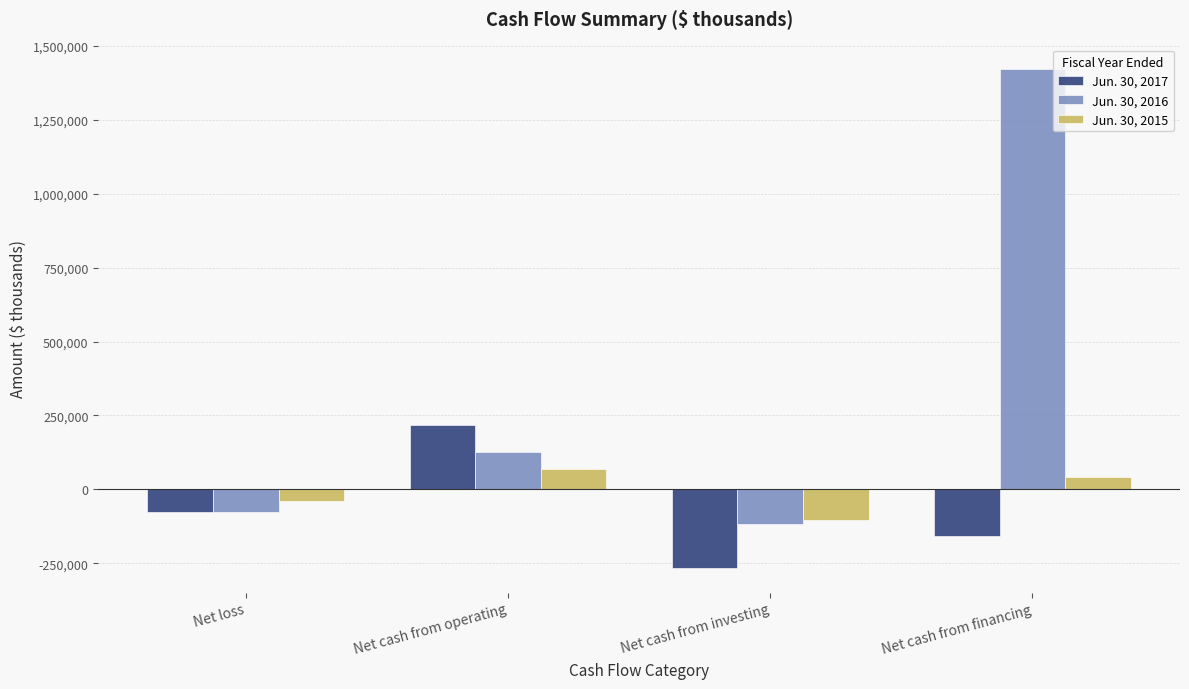

Count the number of categories in the chart.

4